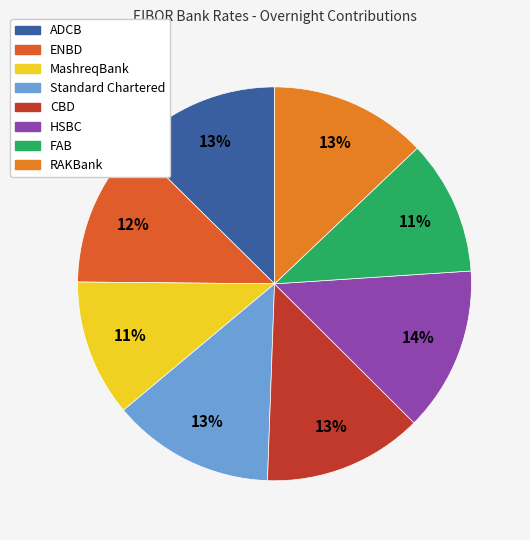

Is it true that Standard Chartered is 13% of the pie?

True